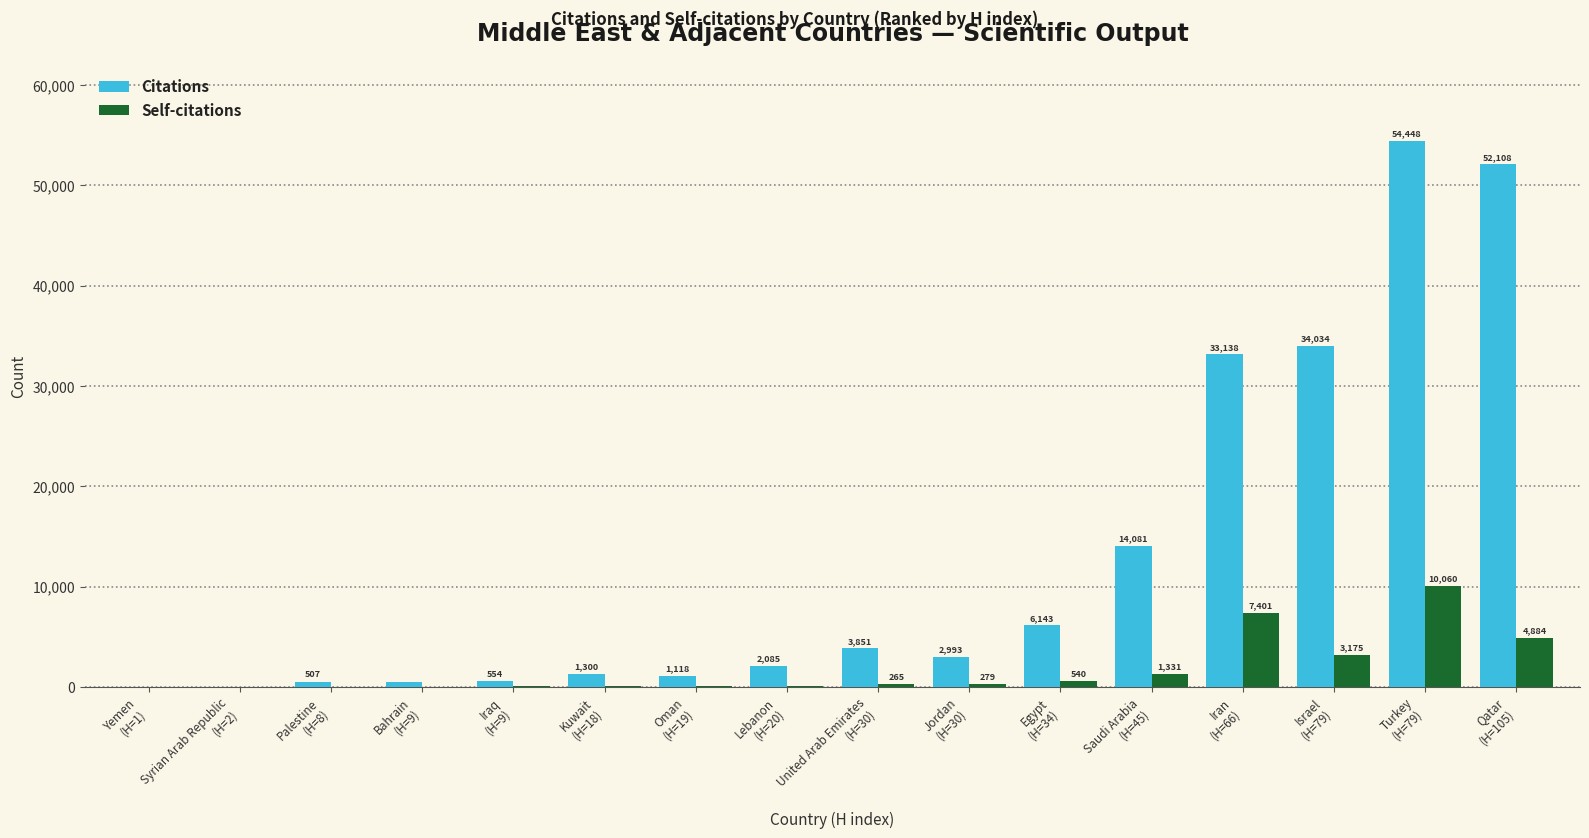

Where is Self-citations nearest to the value 5030?

Qatar
(H=105)